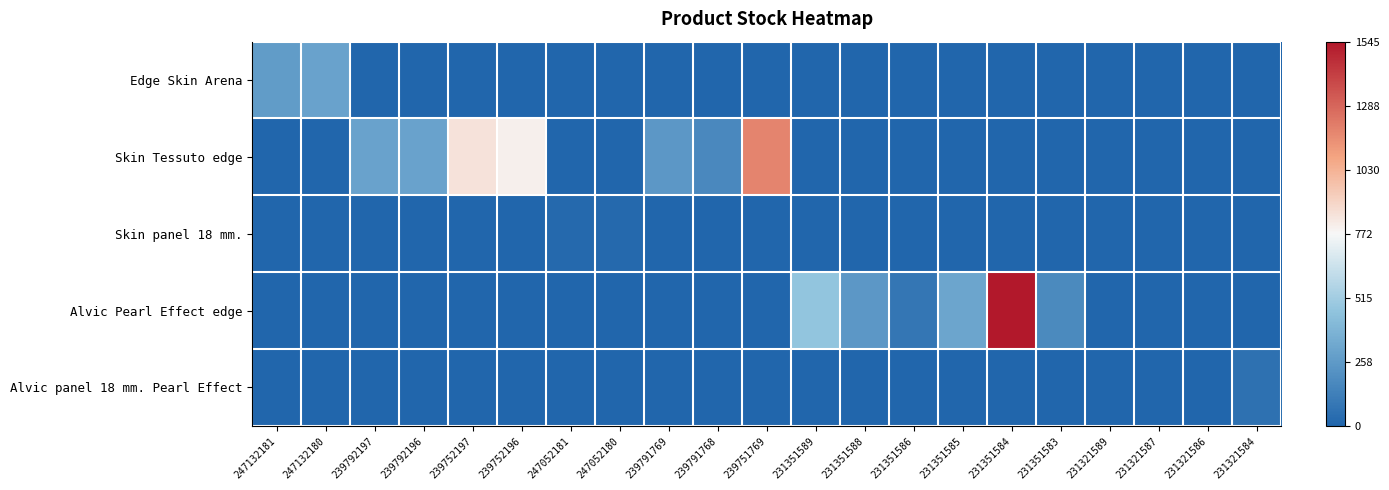

Between 231351589 and 231321587, which is larger?

231351589